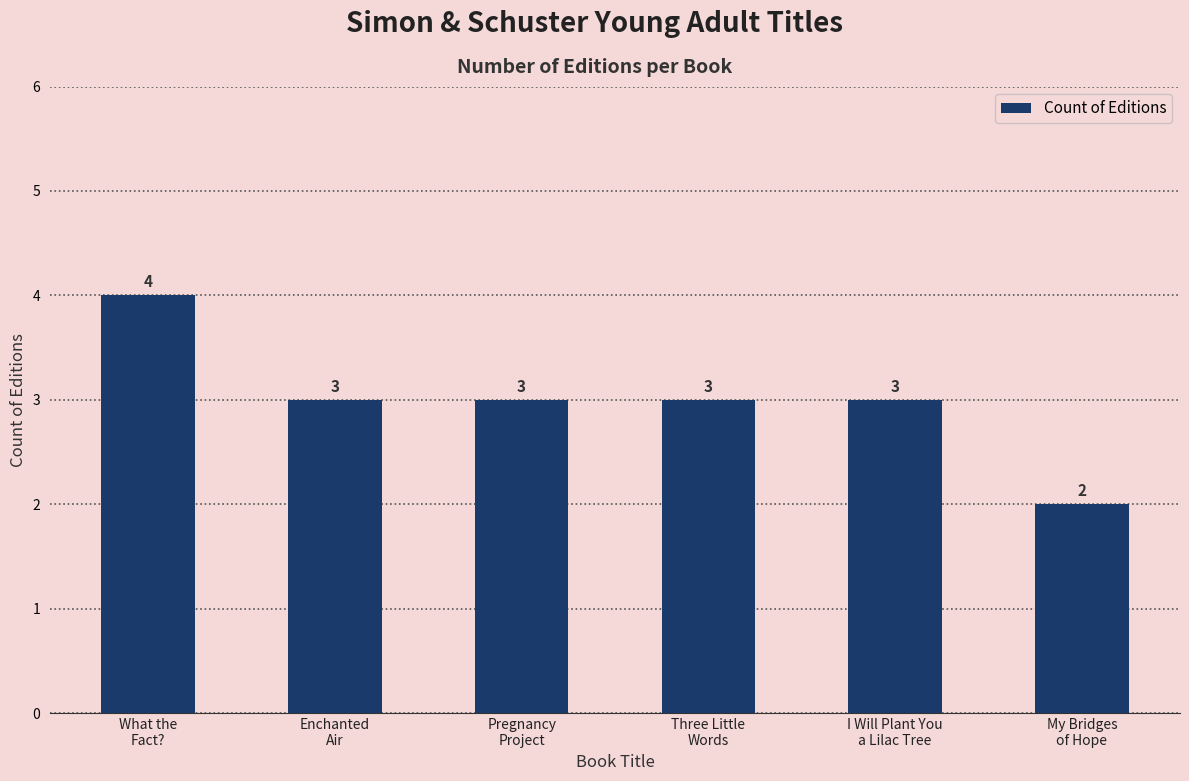

Reading left to right, what are all the values shown in this chart?

What the
Fact?=4	Enchanted
Air=3	Pregnancy
Project=3	Three Little
Words=3	I Will Plant You
a Lilac Tree=3	My Bridges
of Hope=2